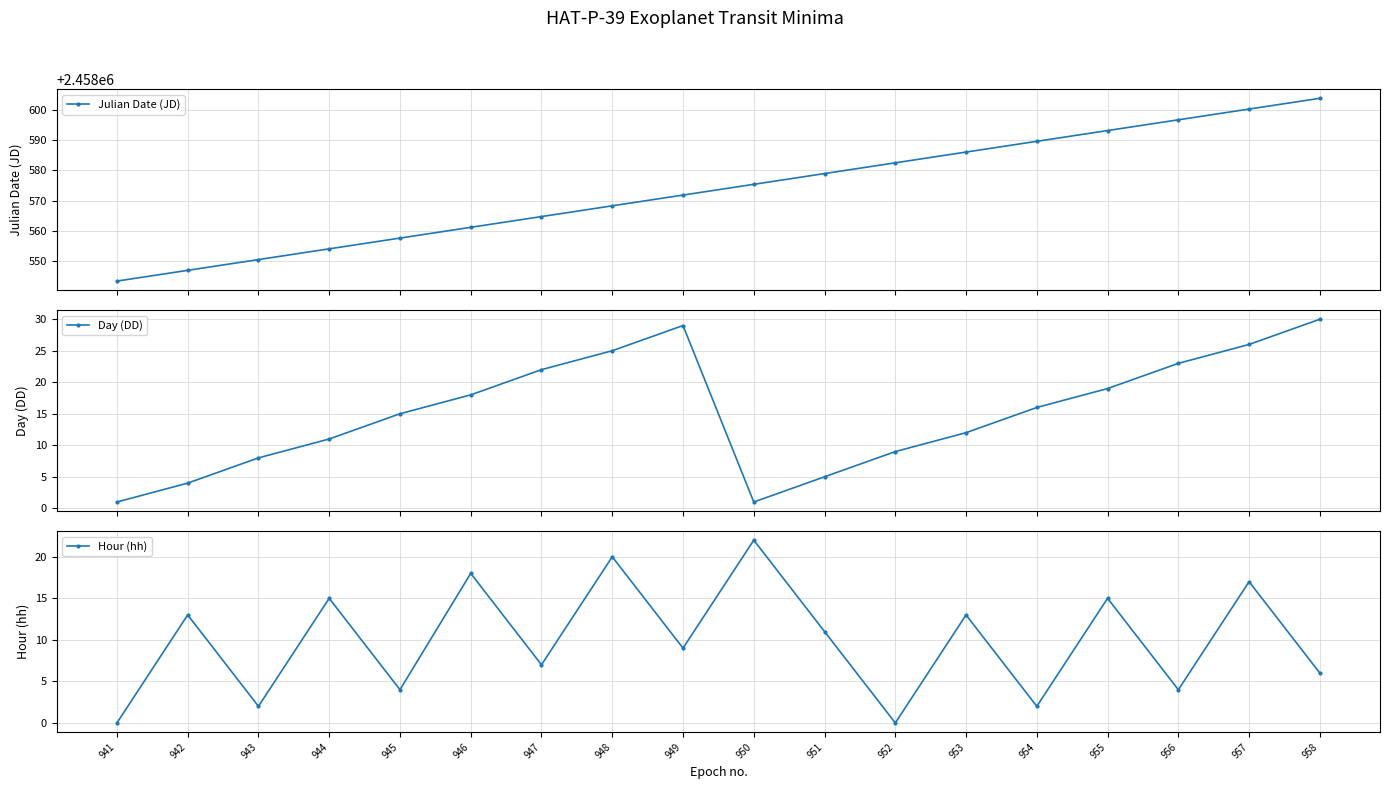

True or false: Julian Date (JD) and Day (DD) intersect in this chart.

False